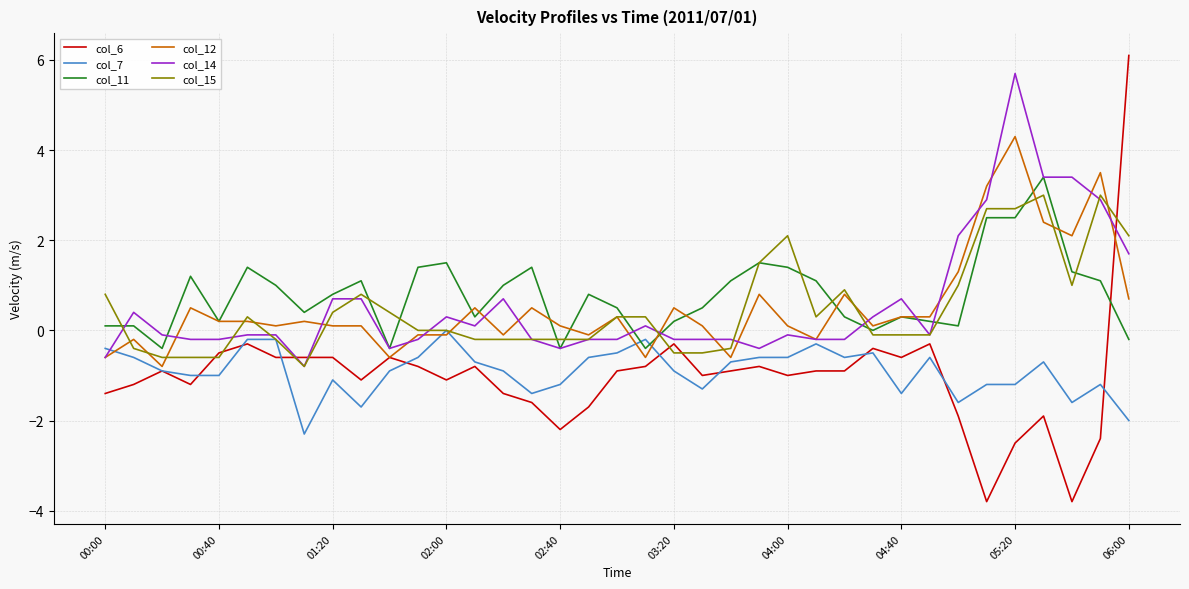

Which series has the widest spread of values?

col_6